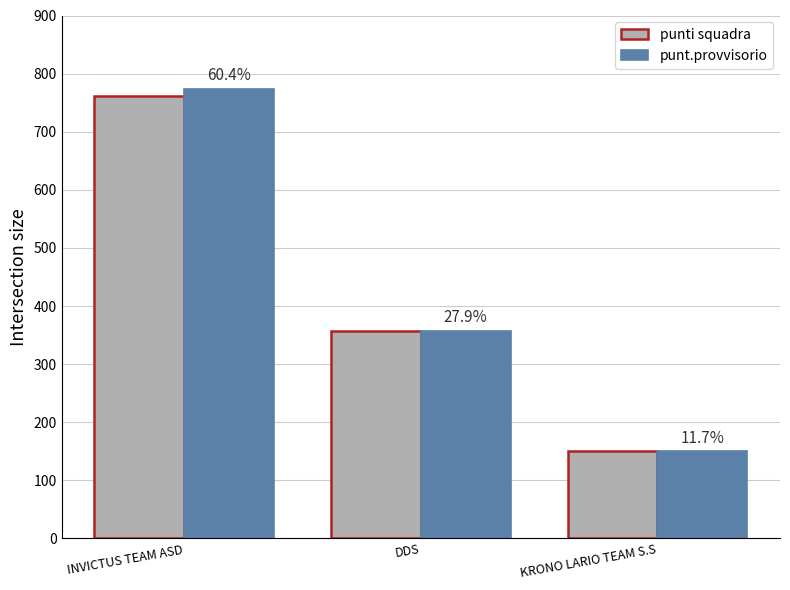

Which category has the lowest value in the punti squadra series?

KRONO LARIO TEAM S.S